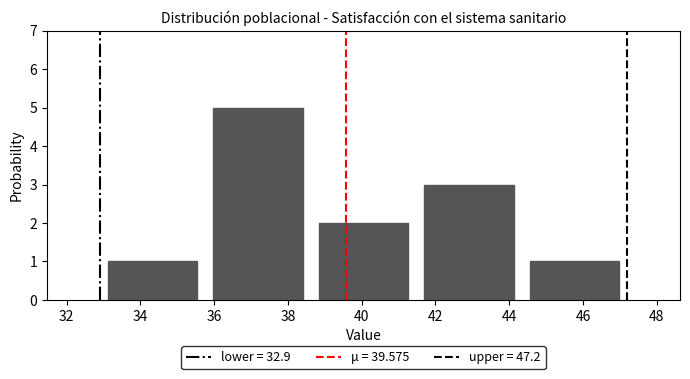

How tall is the bar that spans 44.34 to 47.20 on the x-axis? Neither the bar edges nor the heights are printed on the chart, so give them approximately, as read against the axes.

1